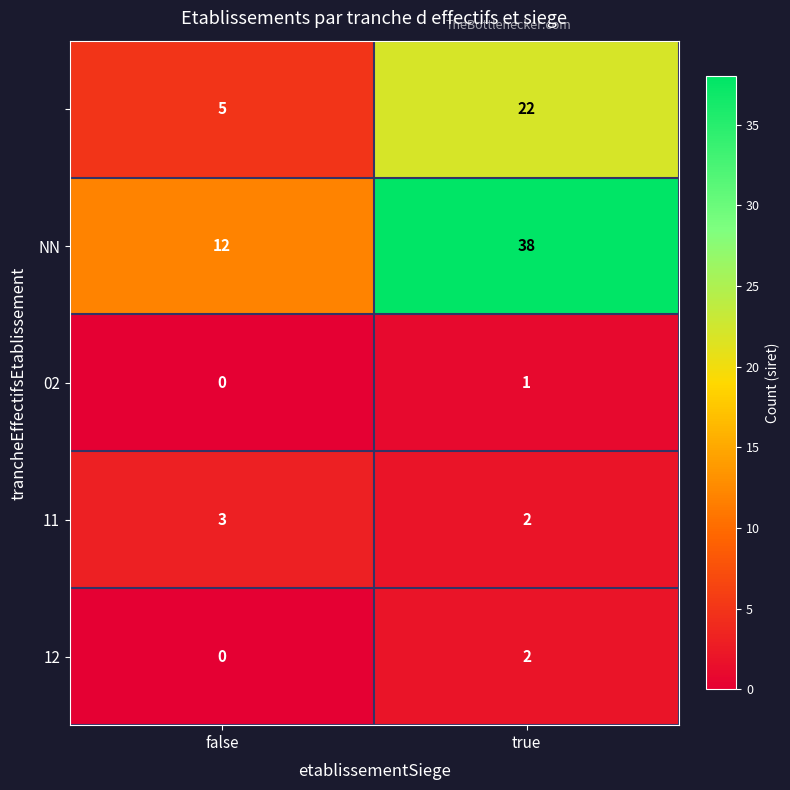

What is the difference between the highest and lowest values at true?

37